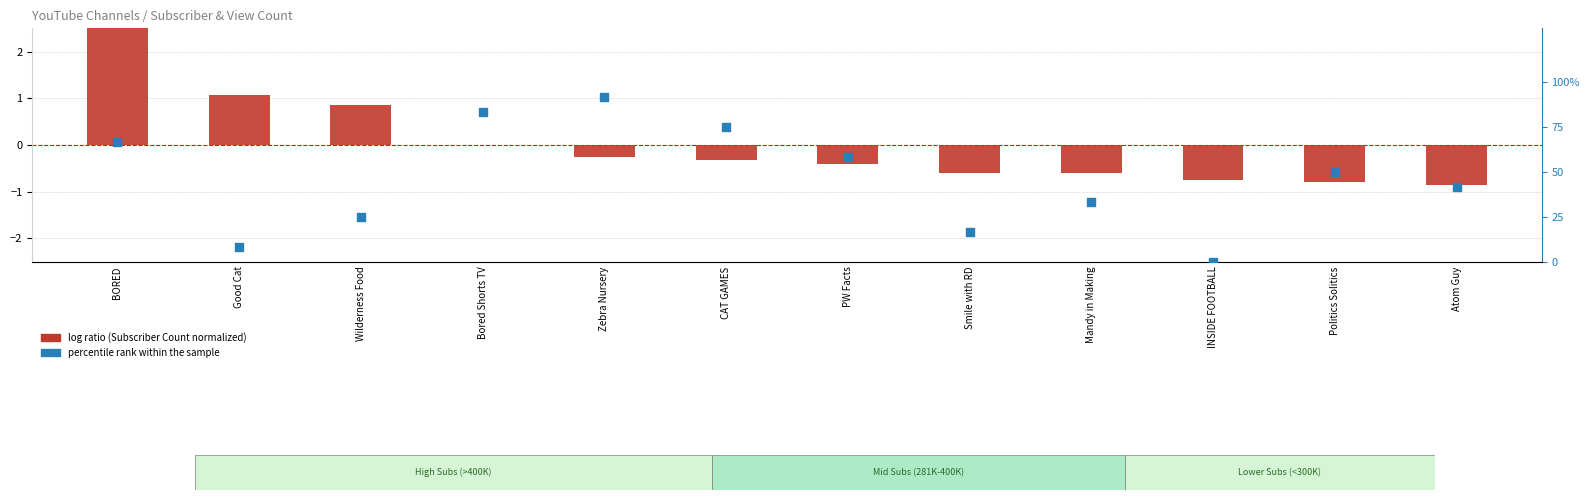

What is the total value across all series at Good Cat?

9.4